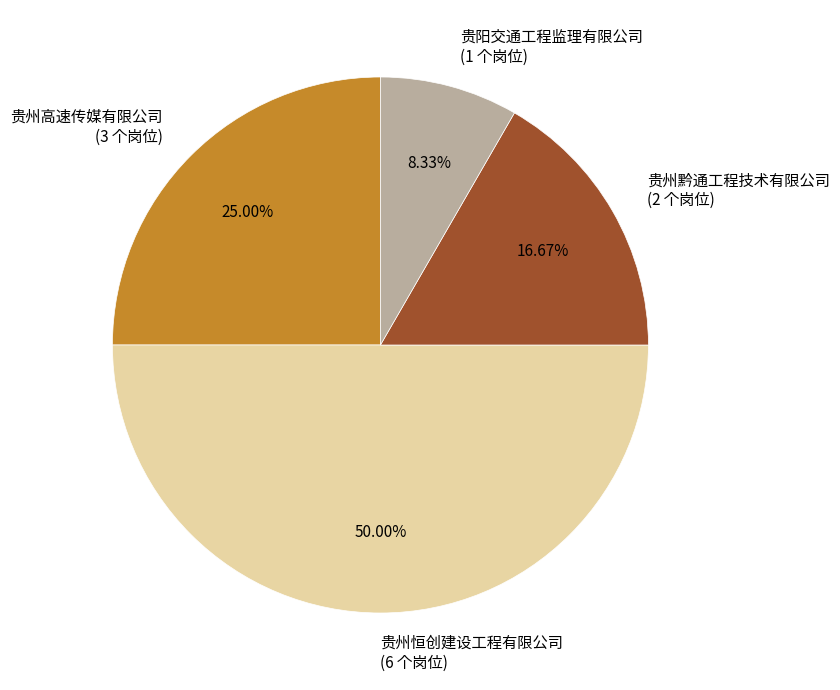

Between 贵州黔通工程技术有限公司 and 贵州高速传媒有限公司, which is larger?

贵州高速传媒有限公司